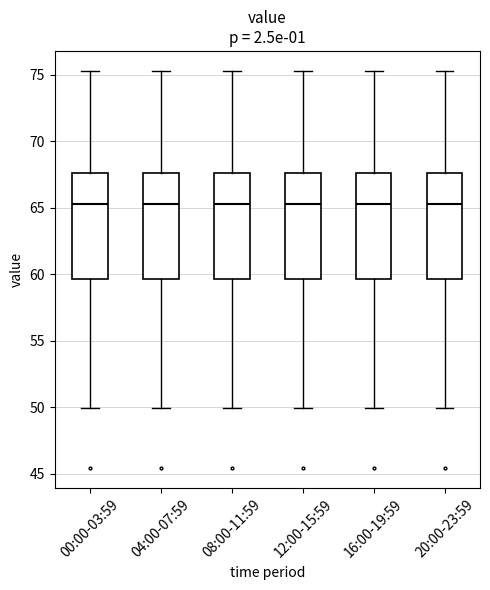

Where does the median line of the box for 20:00-23:59 sit on the y-axis? The values are not printed on the chart, so give them approximately, as read against the axis.

65.5